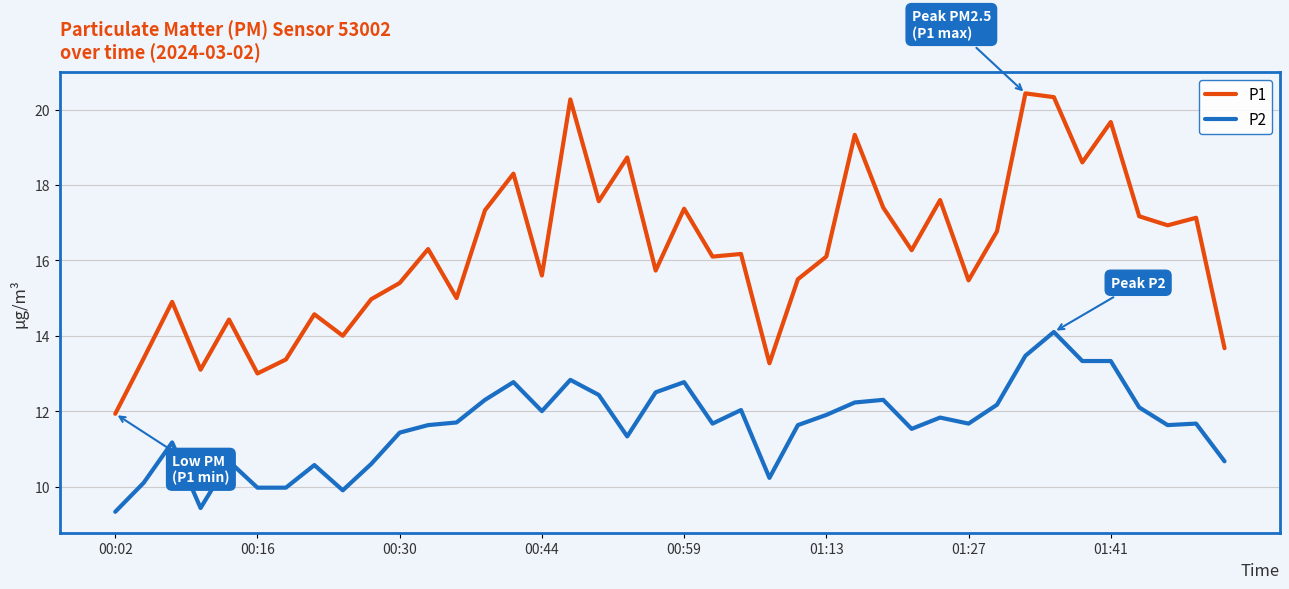

True or false: P1 and P2 intersect in this chart.

False